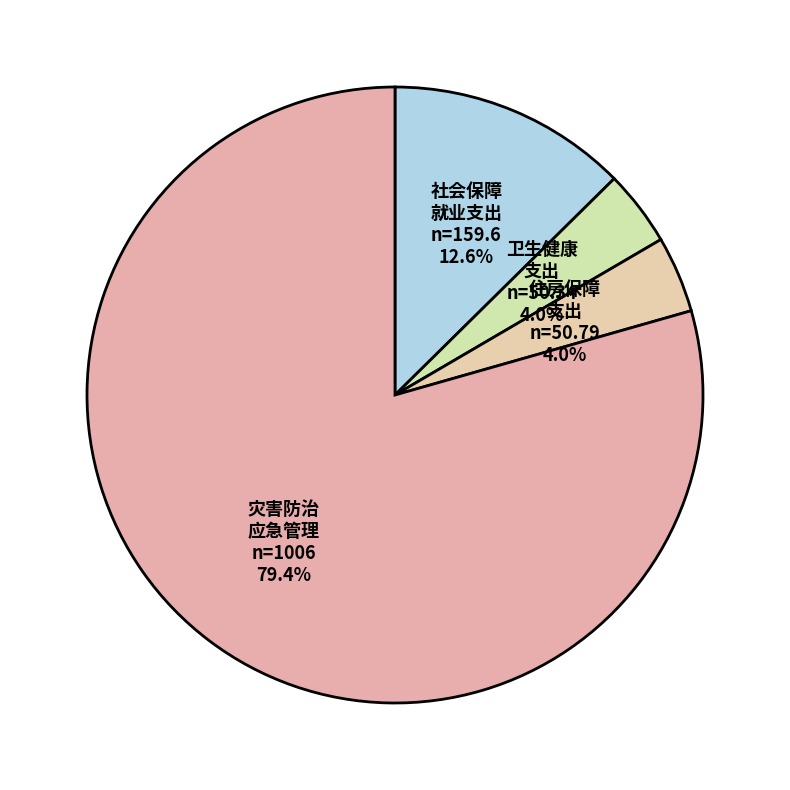

How many slices are in this pie chart?

4